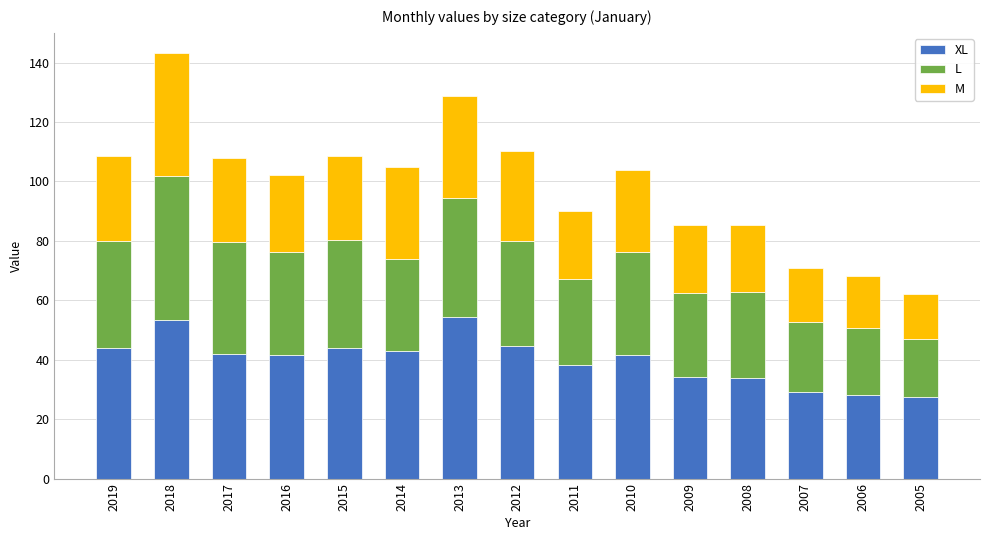

What is the total value across all series at 2017?

107.9